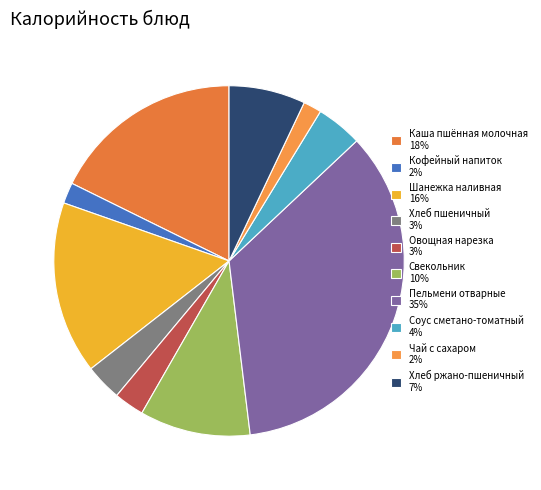

Which has a higher value, Хлеб ржано-пшеничный or Пельмени отварные?

Пельмени отварные